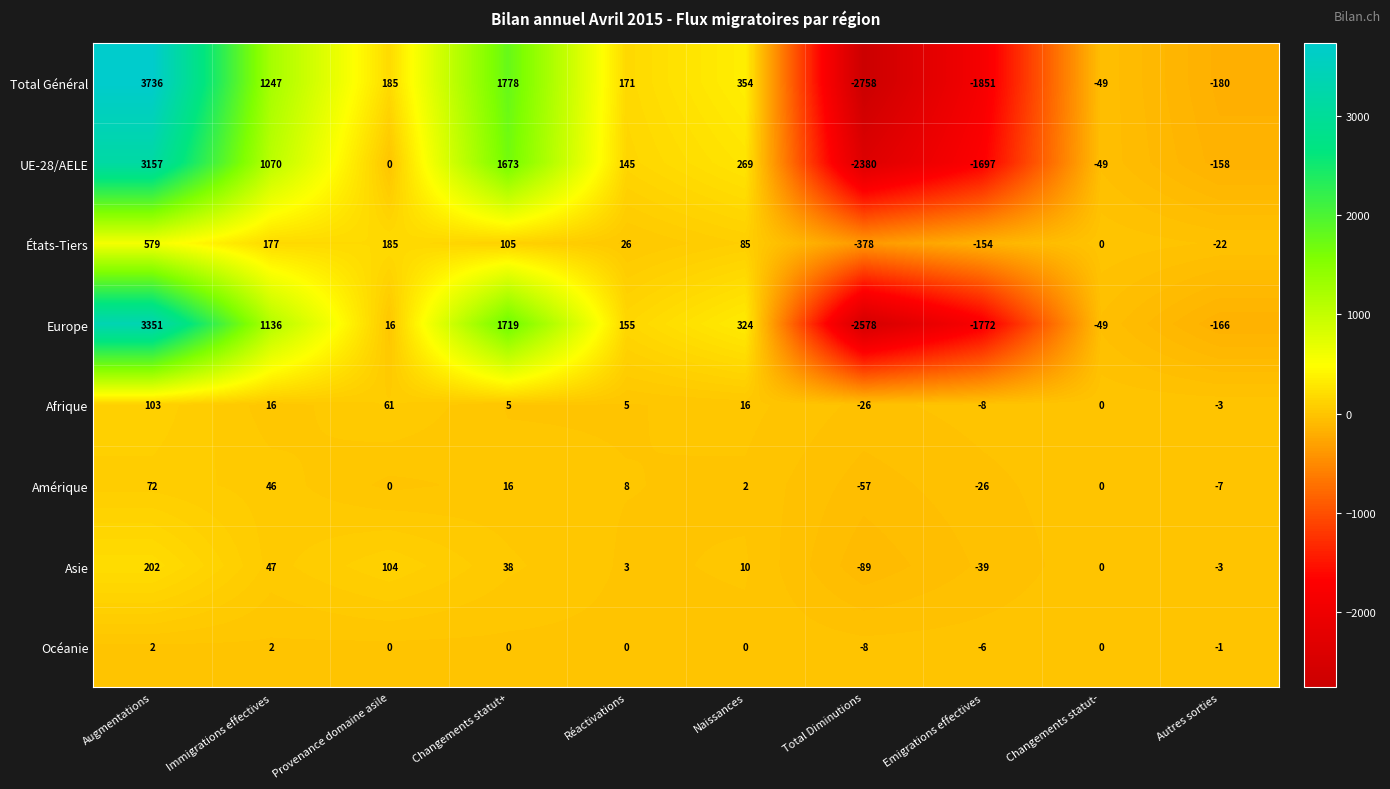

What is the difference between the maximum and minimum values in the Afrique series?

129